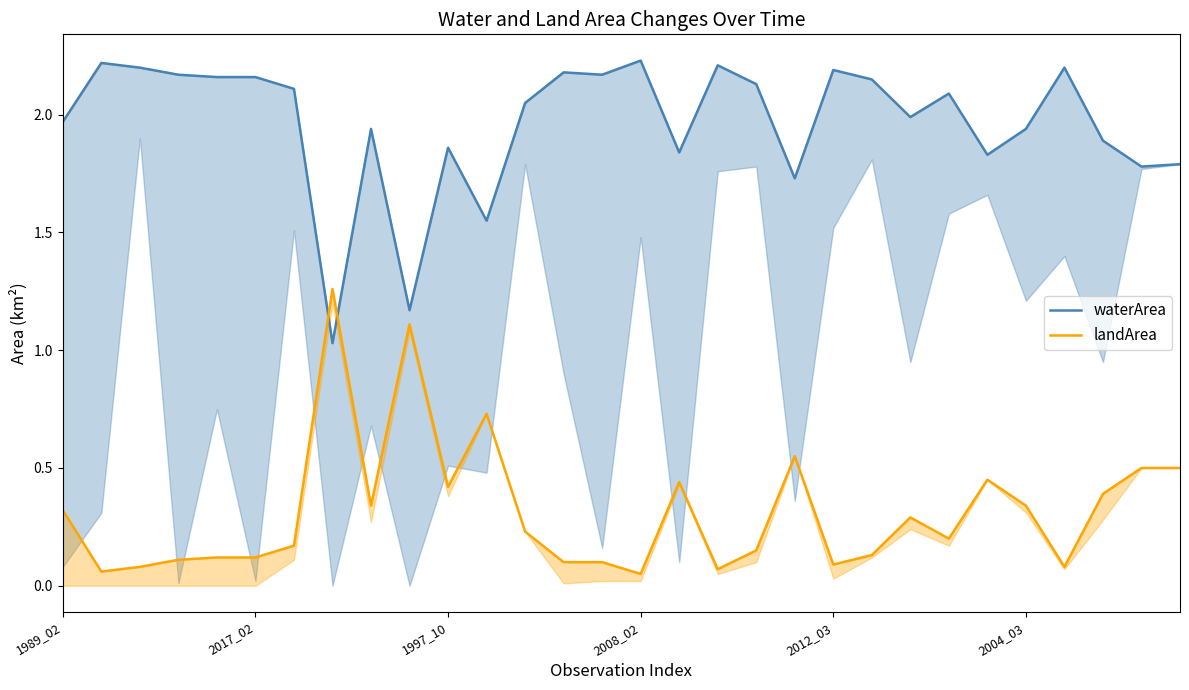

What is the average value of the landArea series?

0.3